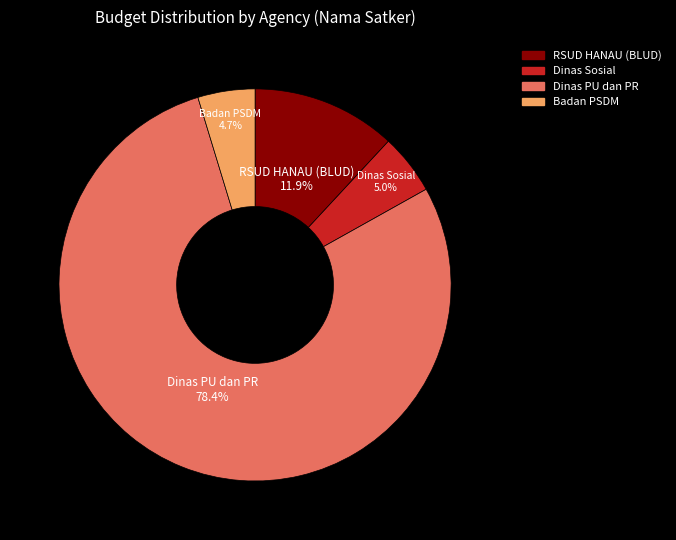

To the nearest percent, what is the difference between the largest and smallest slice percentages?

74%